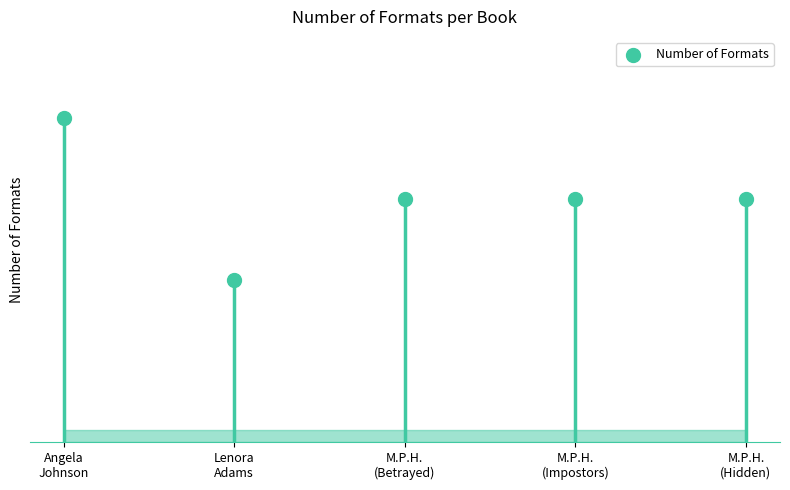

Between M.P.H.
(Betrayed) and Angela
Johnson, which is larger?

Angela
Johnson